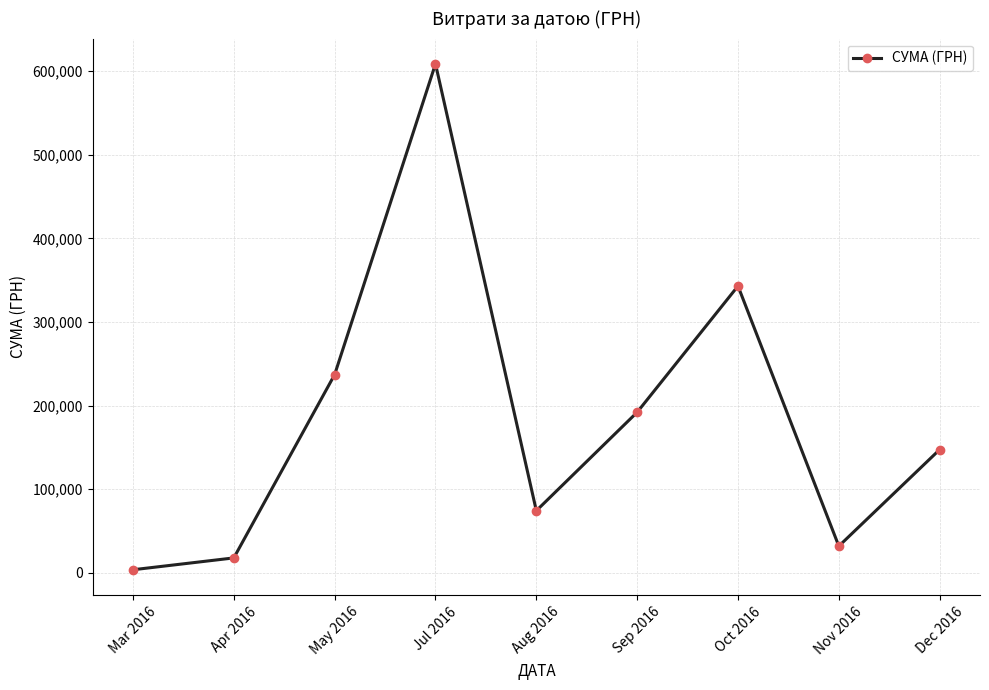

What is the sum of the values at Sep 2016 and May 2016?

429297.7